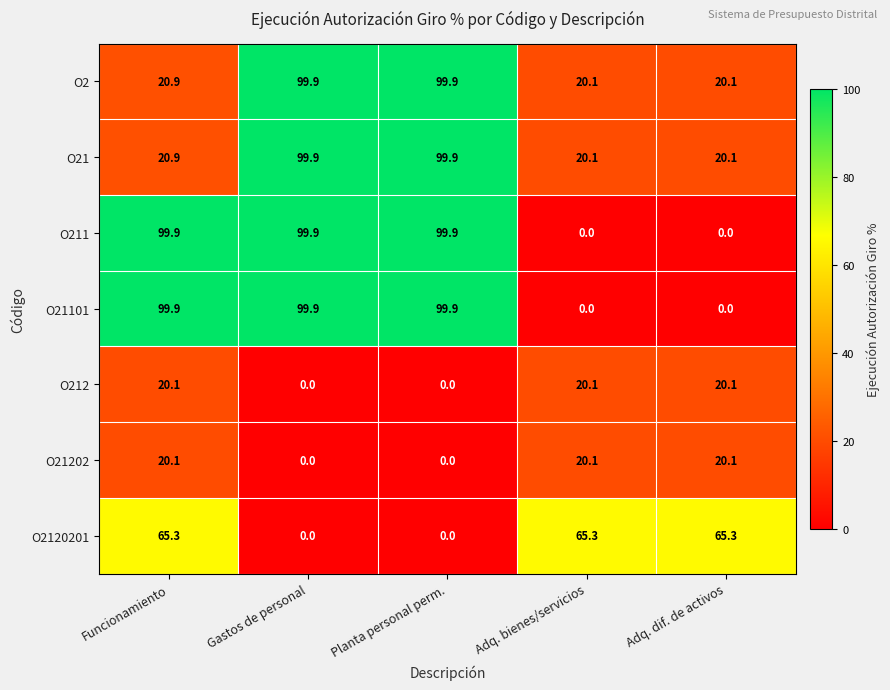

Is the value of O212 at Adq. dif. de activos greater than the value of O211 at Funcionamiento?

No